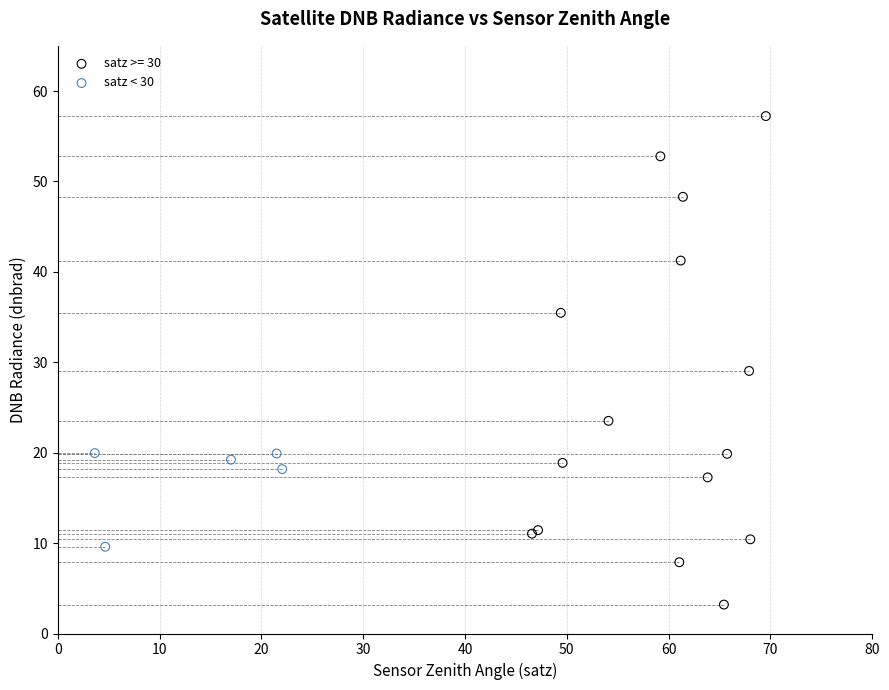

Which series reaches the maximum Y coordinate?

satz >= 30